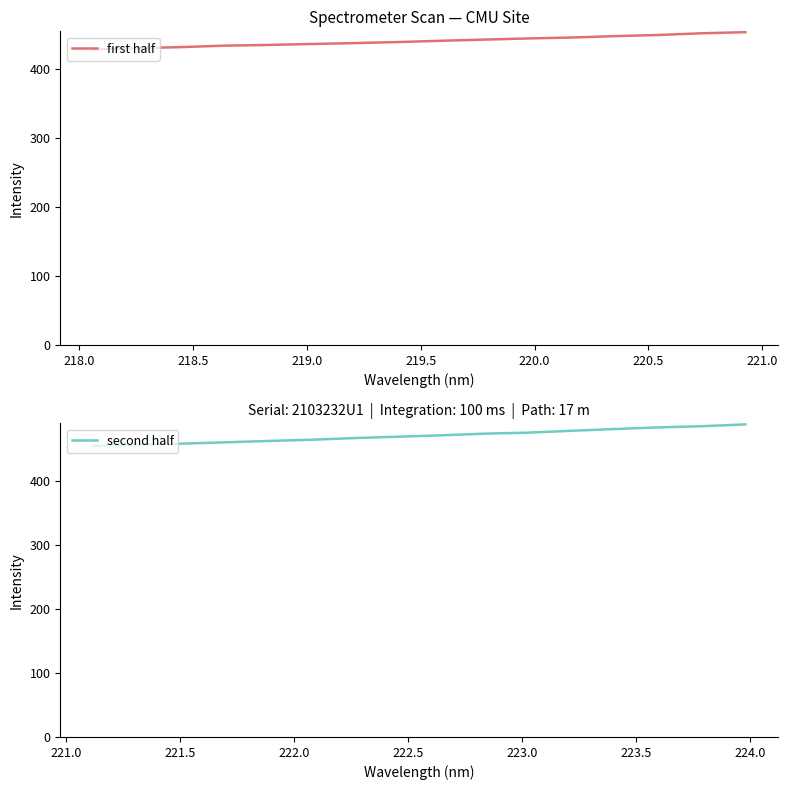

What is the average value of the first half series?

439.9